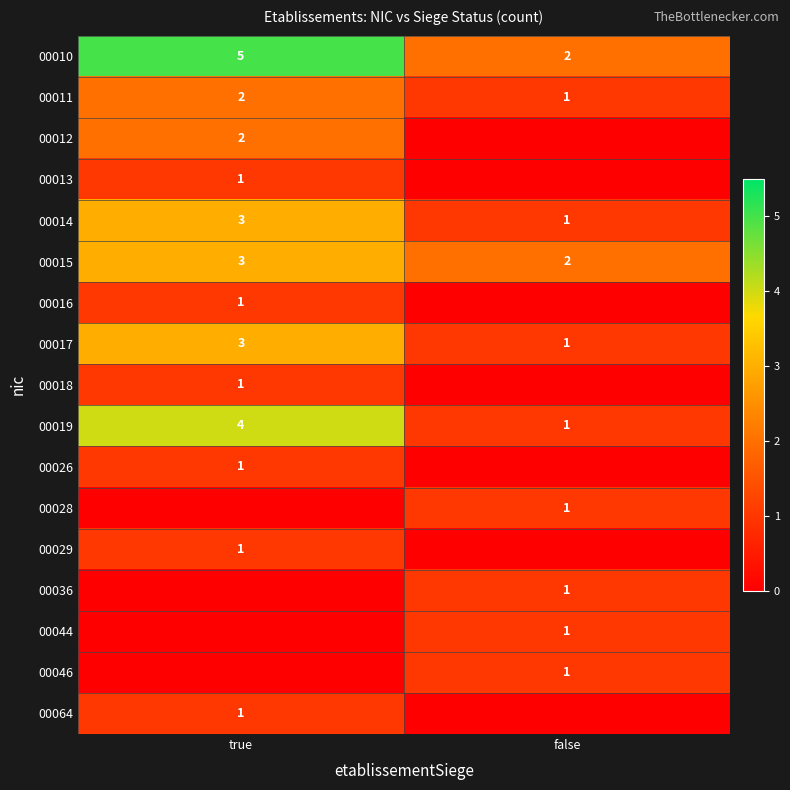

What is the sum of all 00015 values?

5